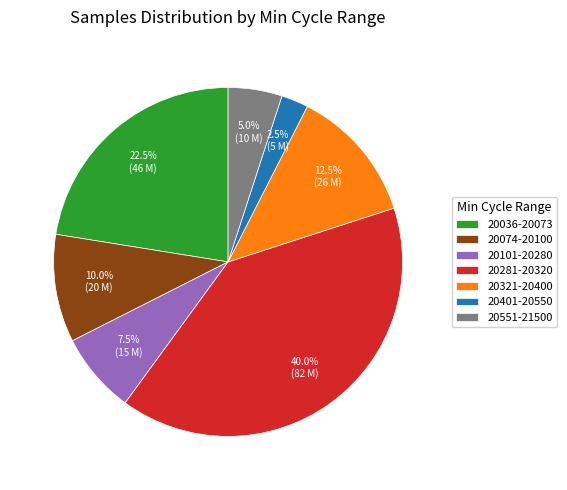

To the nearest percent, what is the average slice percentage?

14%